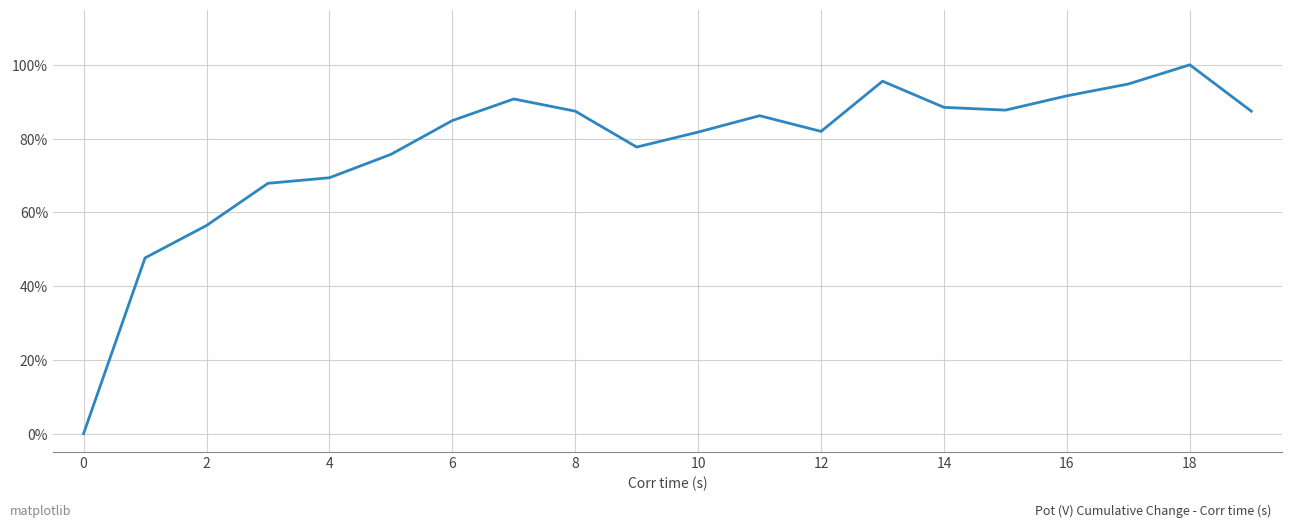

What is the difference between the maximum and minimum values?

100.0